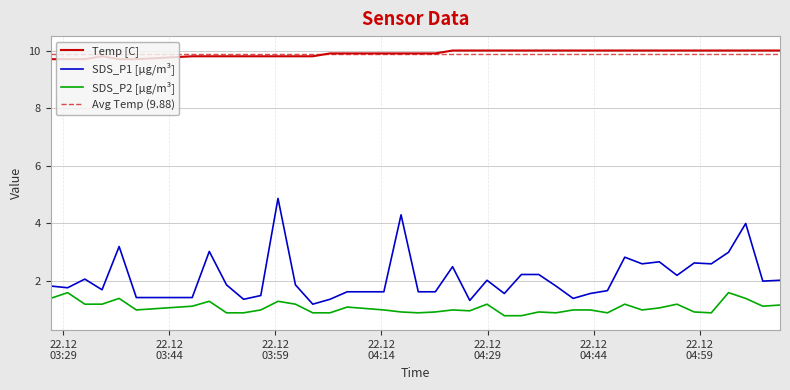

At which label is SDS_P1 closest to 3?

2022/12/22 05:03:04